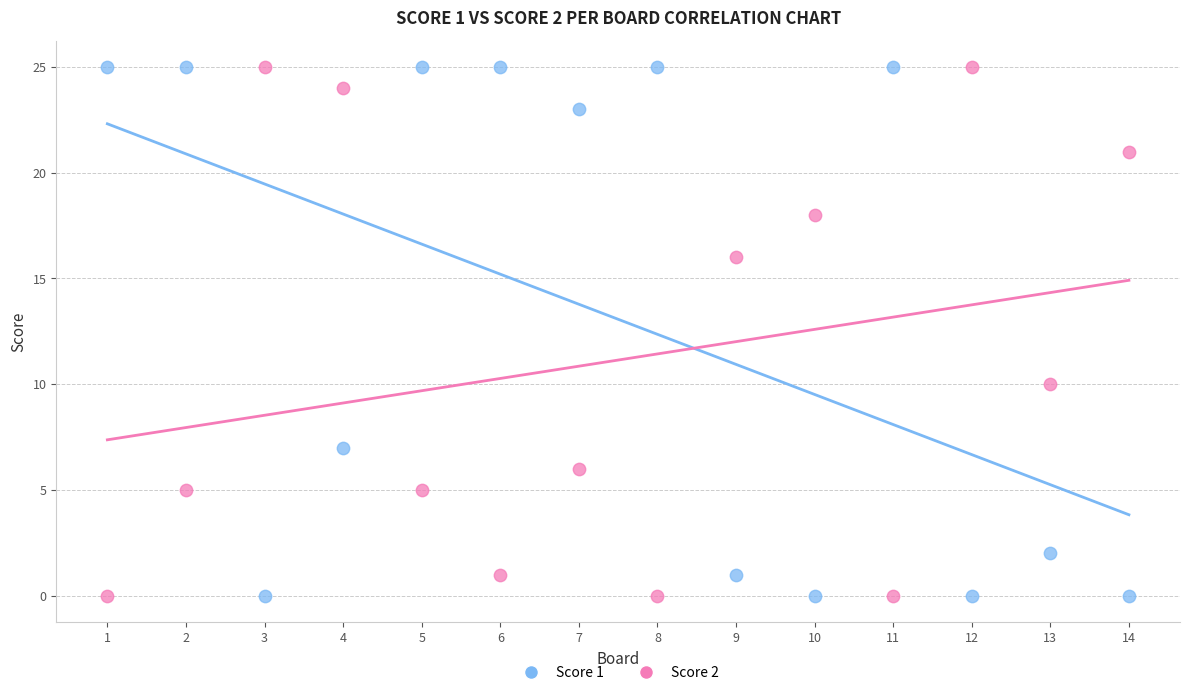

Across all data points, what is the range of Y values (max minus min)?

25